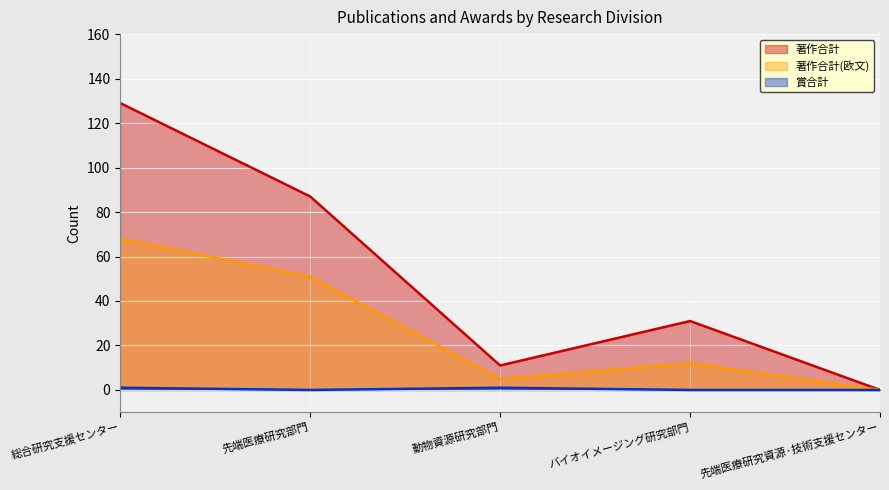

Where is the first local maximum for 著作合計?

バイオイメージング研究部門